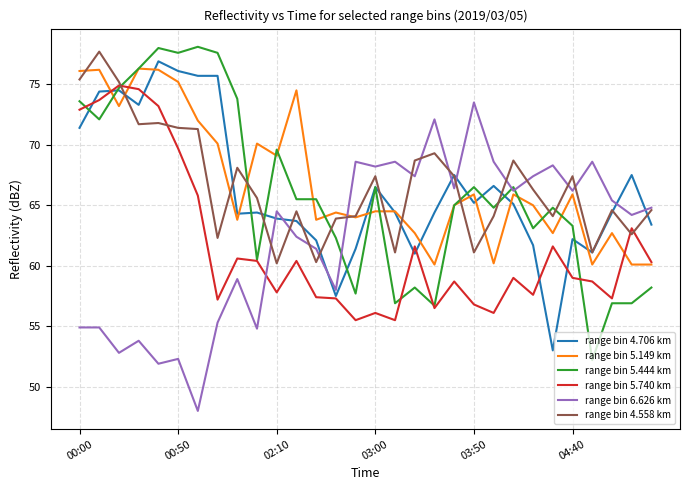

What is the smallest value displayed?

48.0